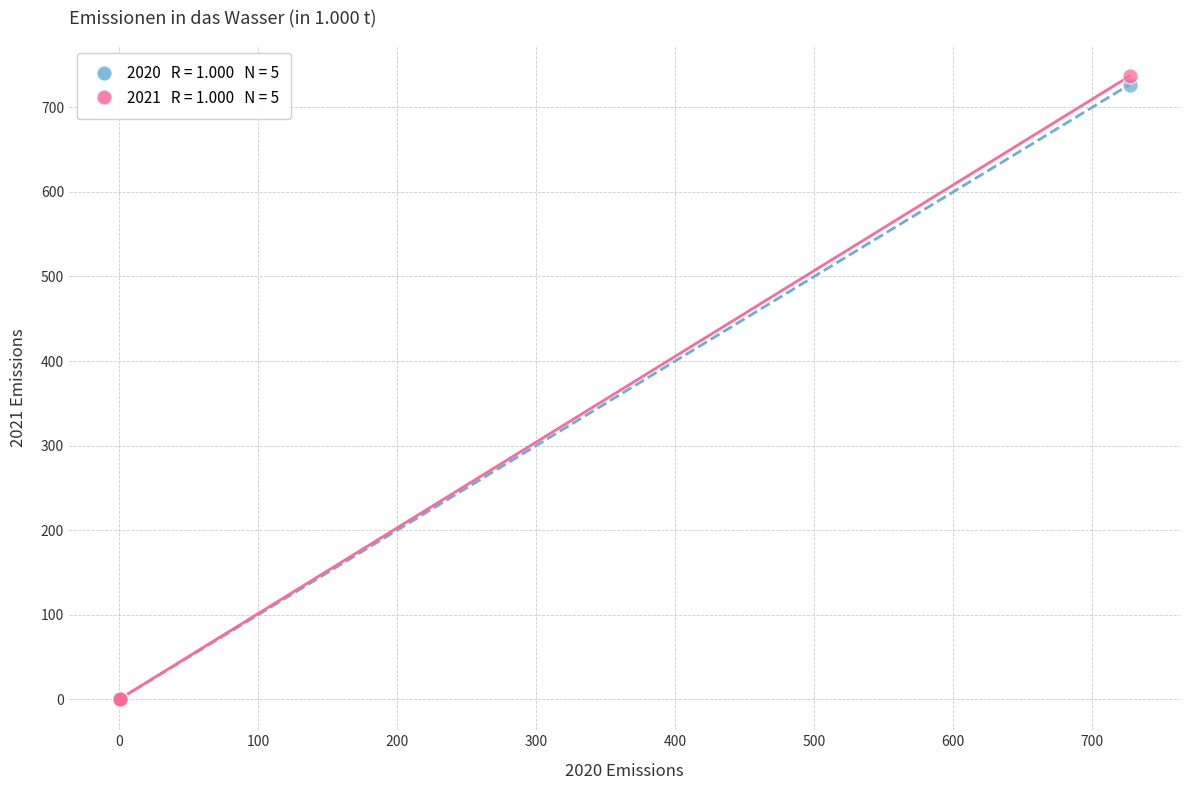

Across all series, what Y value is closest to 368?

727.0